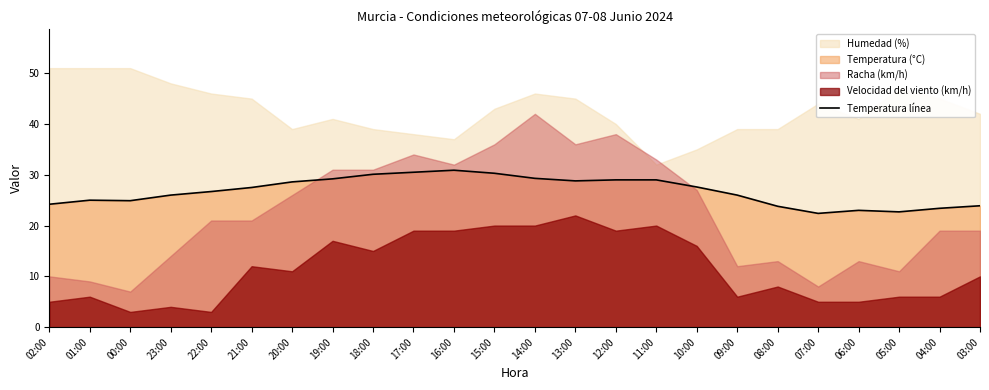

True or false: Temperatura línea has a value of 24.9 at 00:00.

True